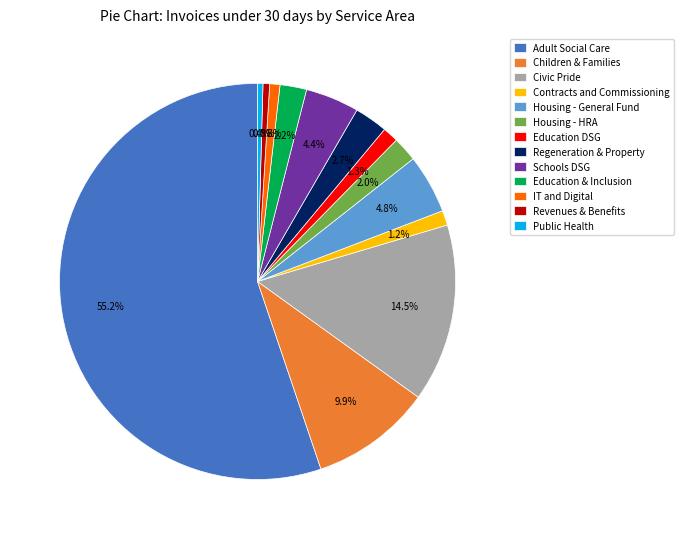

To the nearest percent, what is the average slice percentage?

8%